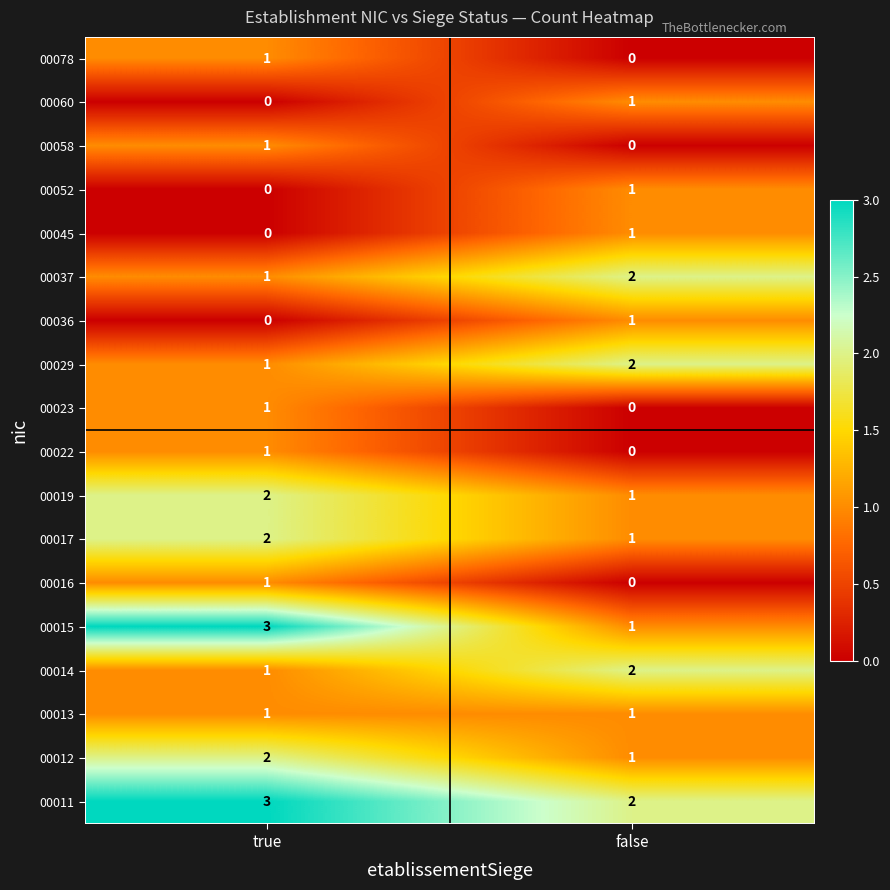

Is the value of 00037 at false greater than the value of 00022 at false?

Yes